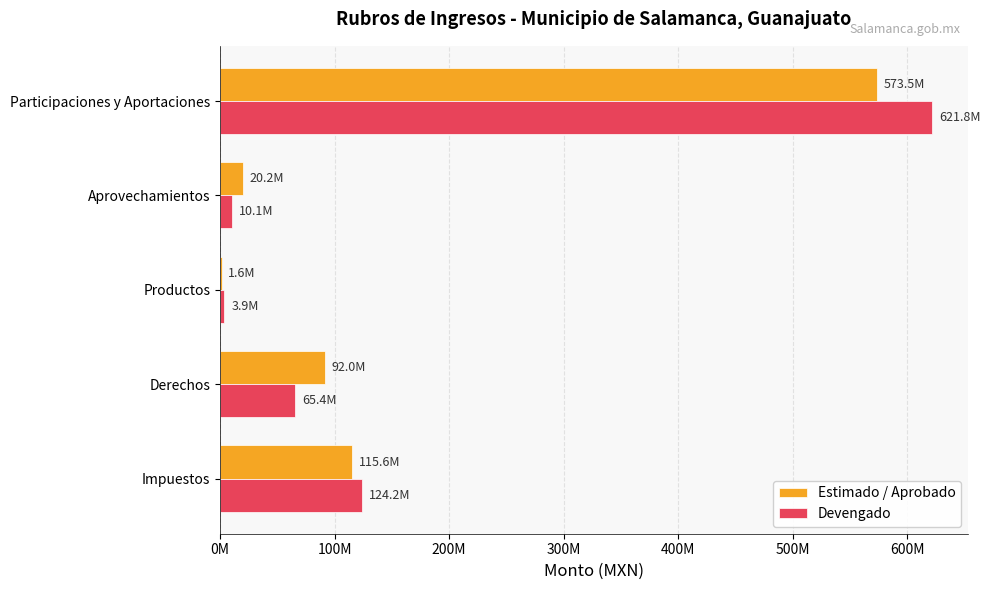

What is the value of the Devengado bar at the 2nd from the left?

65434635.1